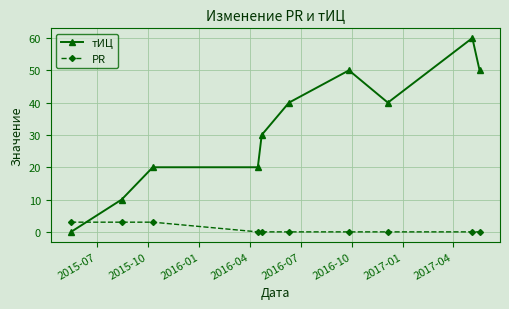

What is the sum of all тИЦ values?

320